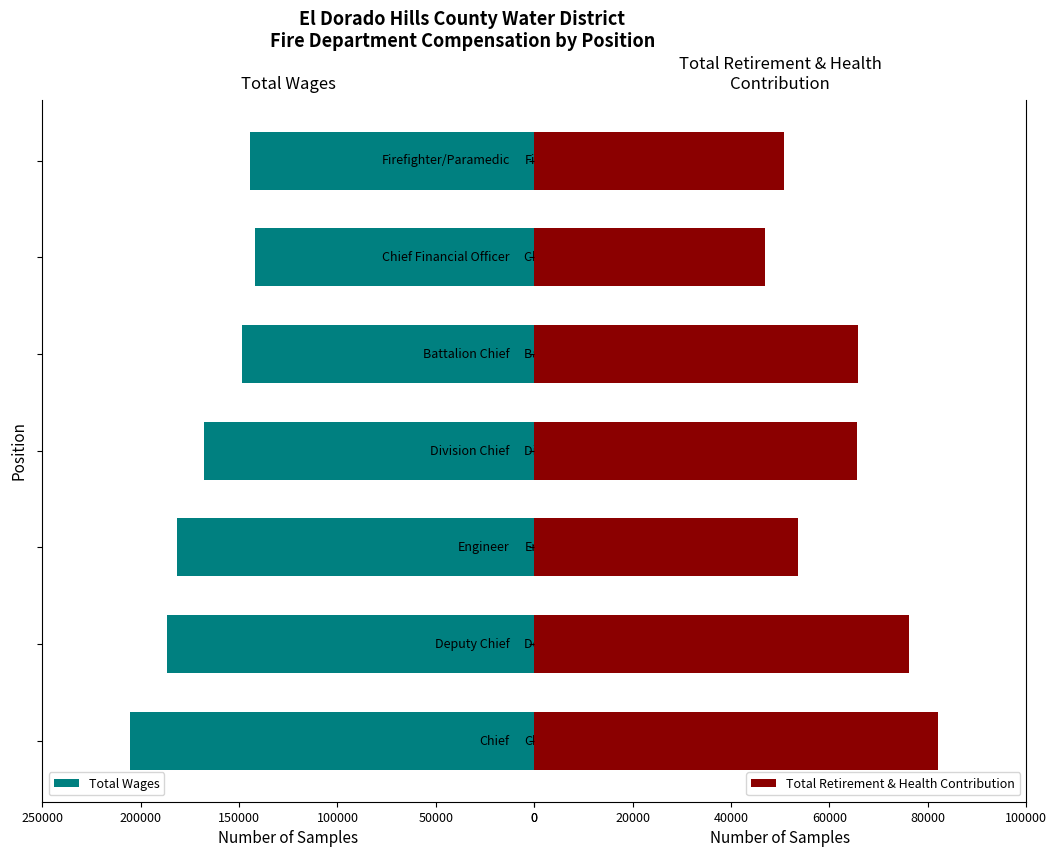

What is the total value across all series at 50000?

262533